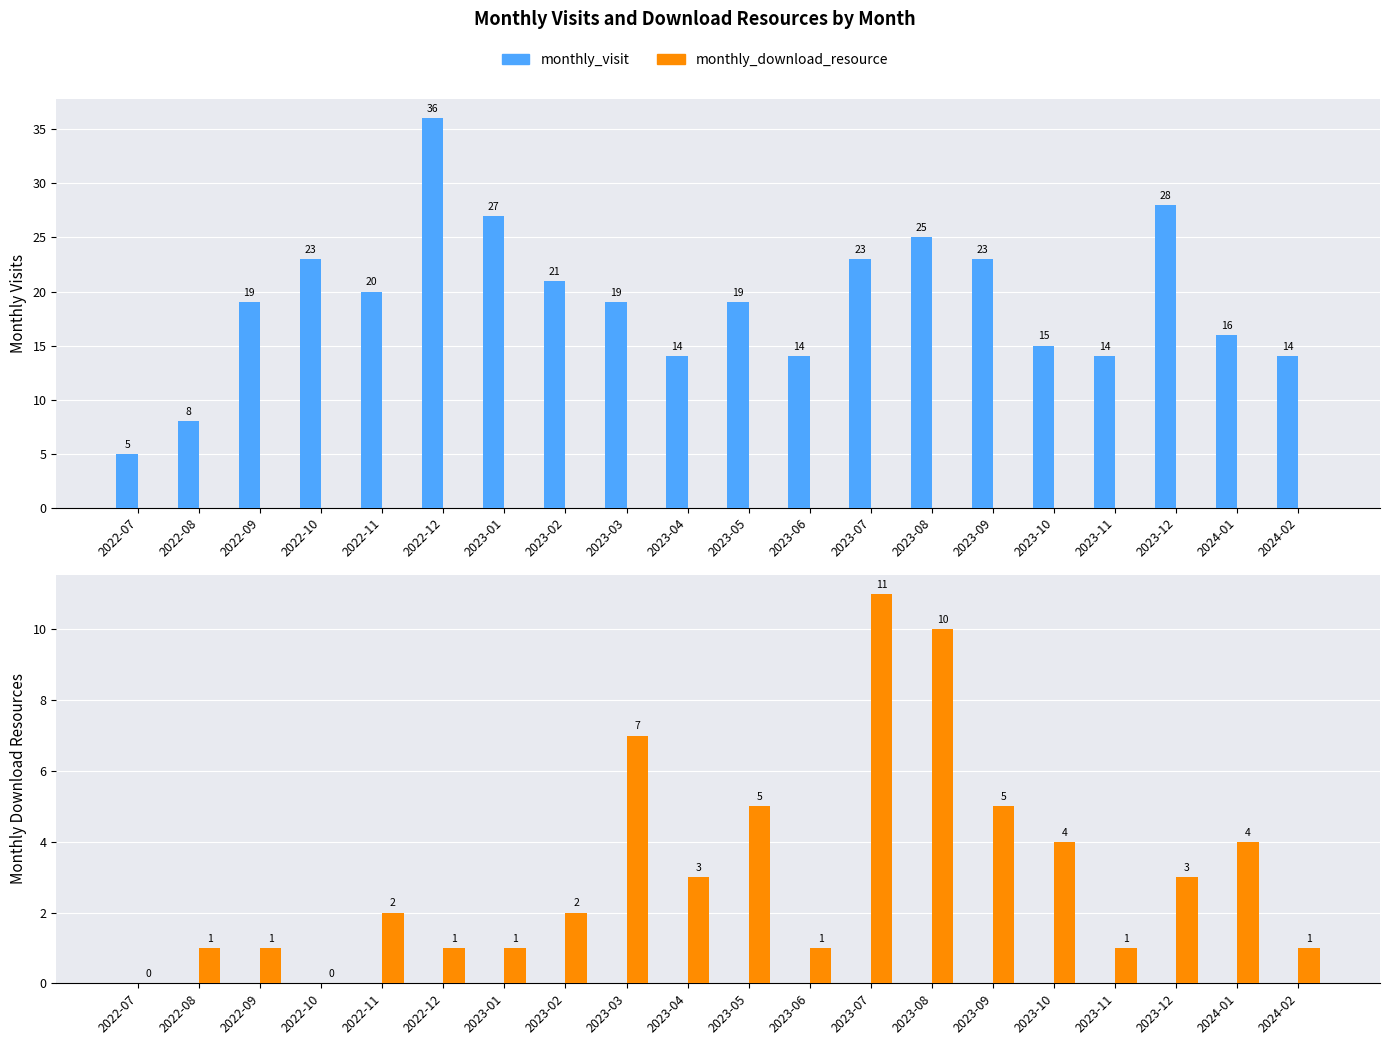

Which category has the highest value across all series?

2023-07